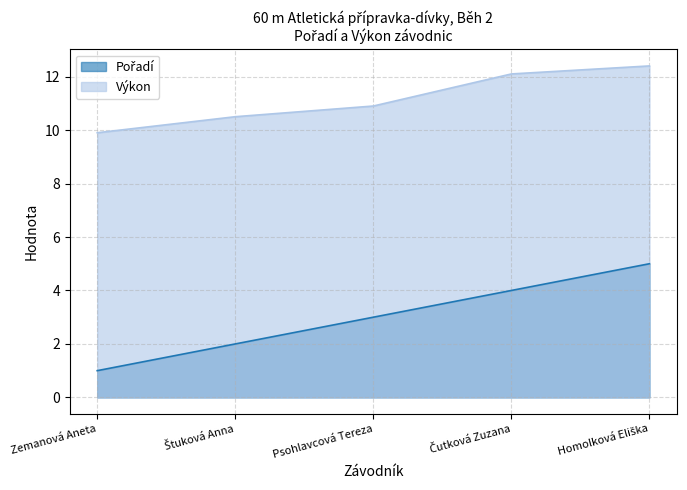

At which label is Pořadí closest to 3?

Psohlavcová Tereza